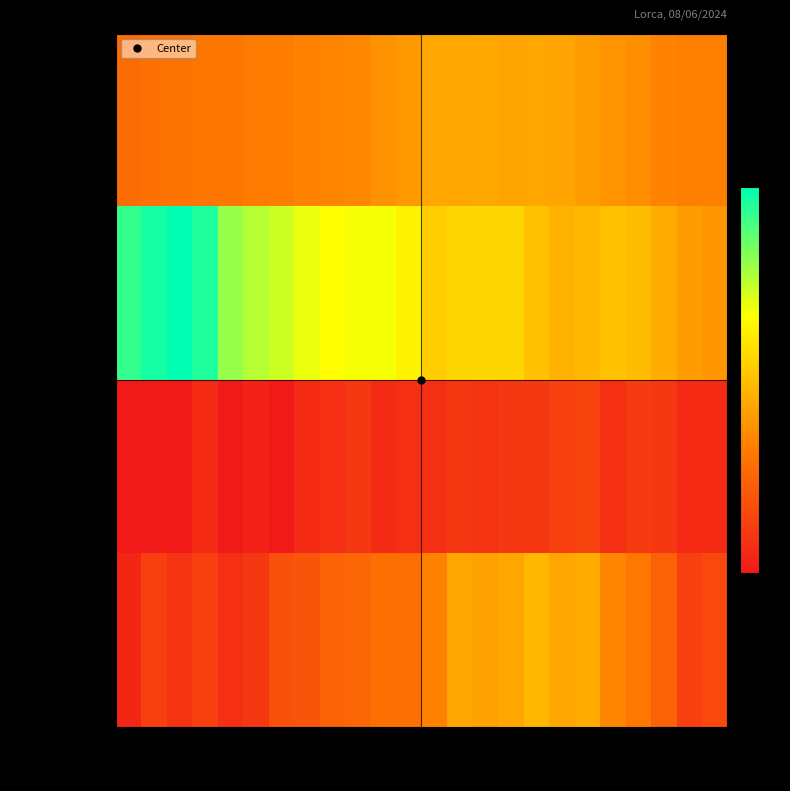

Rank the series by their average value, from lowest to highest.

Wind Speed, Gust, Temperature, Humidity